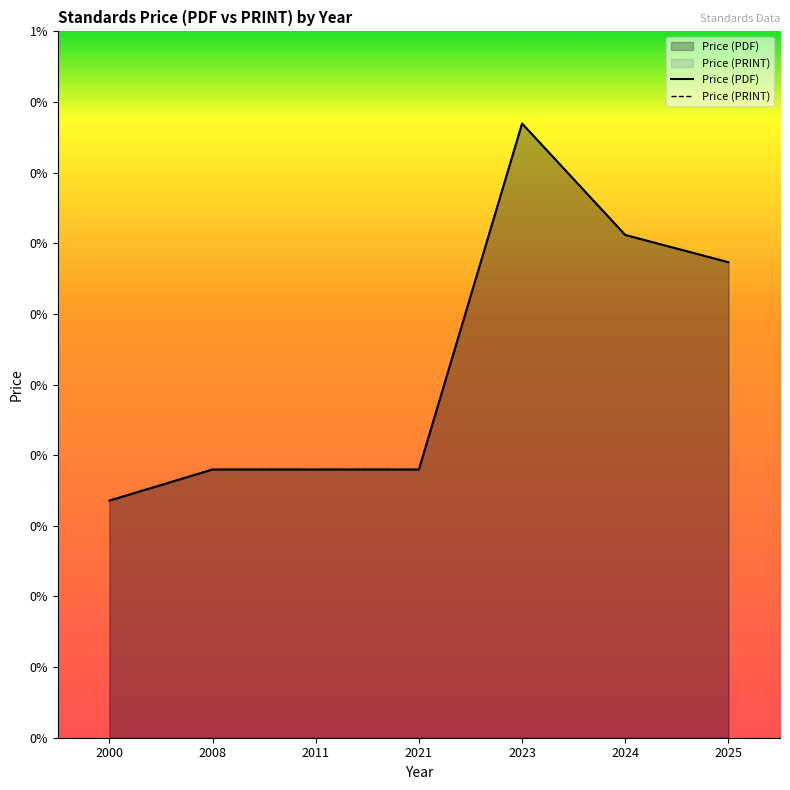

How many data points in Price (PRINT) are above 69?

3